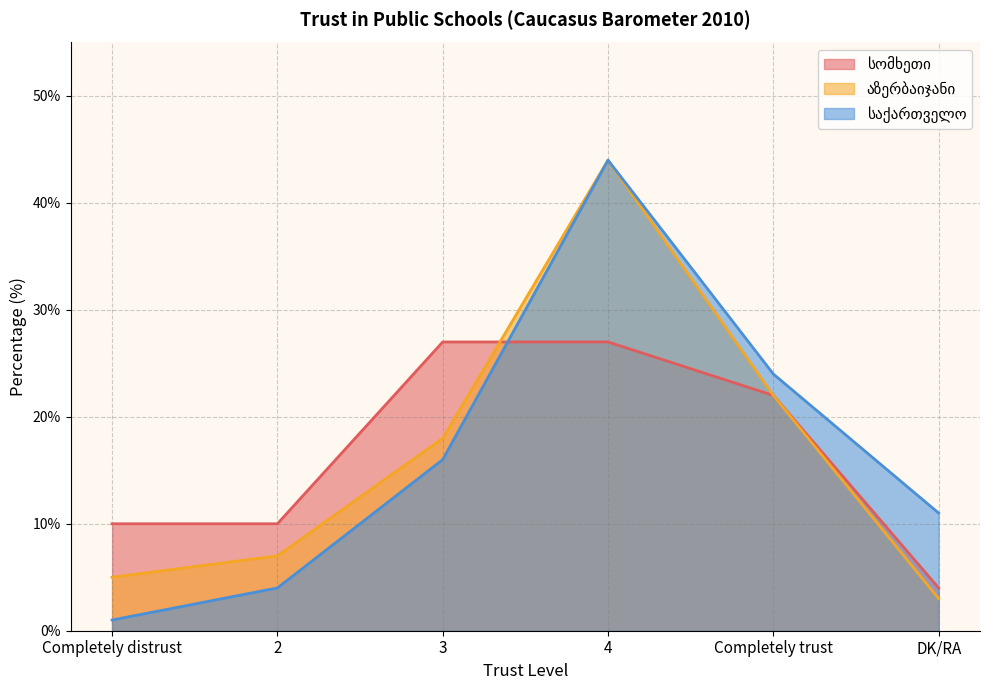

What is the label of the 3rd point from the left?

3